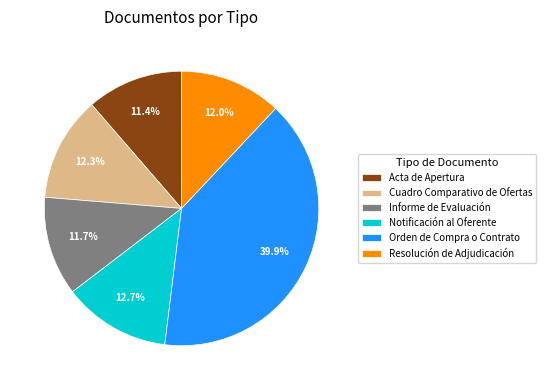

To the nearest percent, what percentage of the pie is Orden de Compra o Contrato?

40%